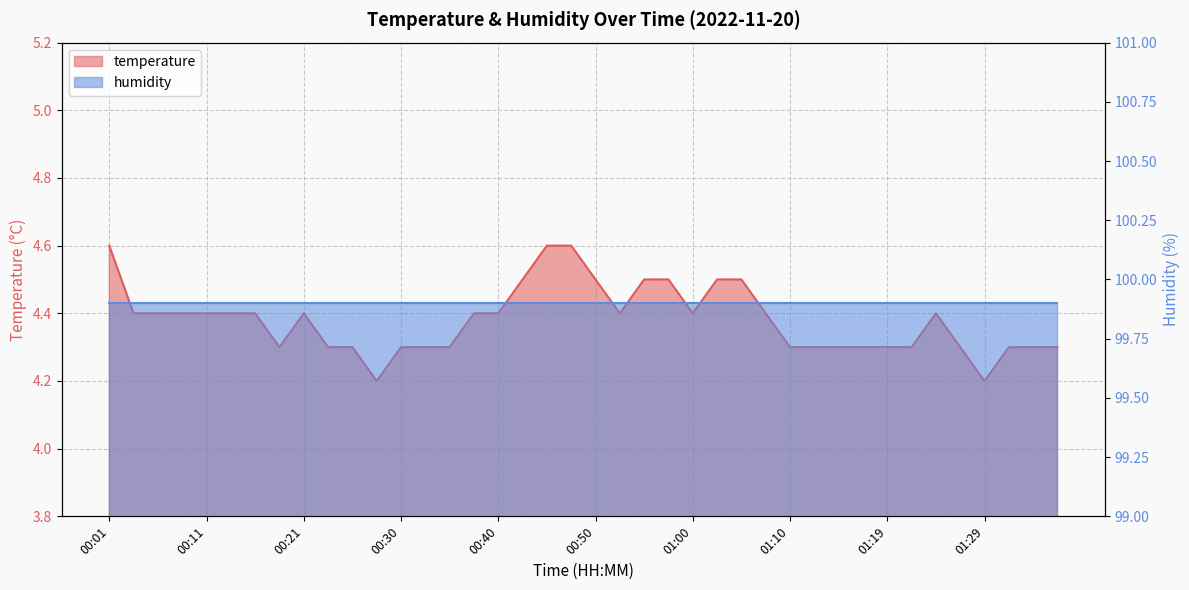

List the labels in order of value, largest first.

00:01, 00:45, 00:47, 00:43, 00:50, 00:55, 00:57, 01:02, 01:05, 00:03, 00:06, 00:08, 00:11, 00:13, 00:16, 00:21, 00:38, 00:40, 00:52, 01:00, 01:07, 01:24, 00:18, 00:23, 00:25, 00:30, 00:33, 00:35, 01:10, 01:12, 01:14, 01:17, 01:19, 01:22, 01:27, 01:32, 01:34, 01:36, 00:28, 01:29